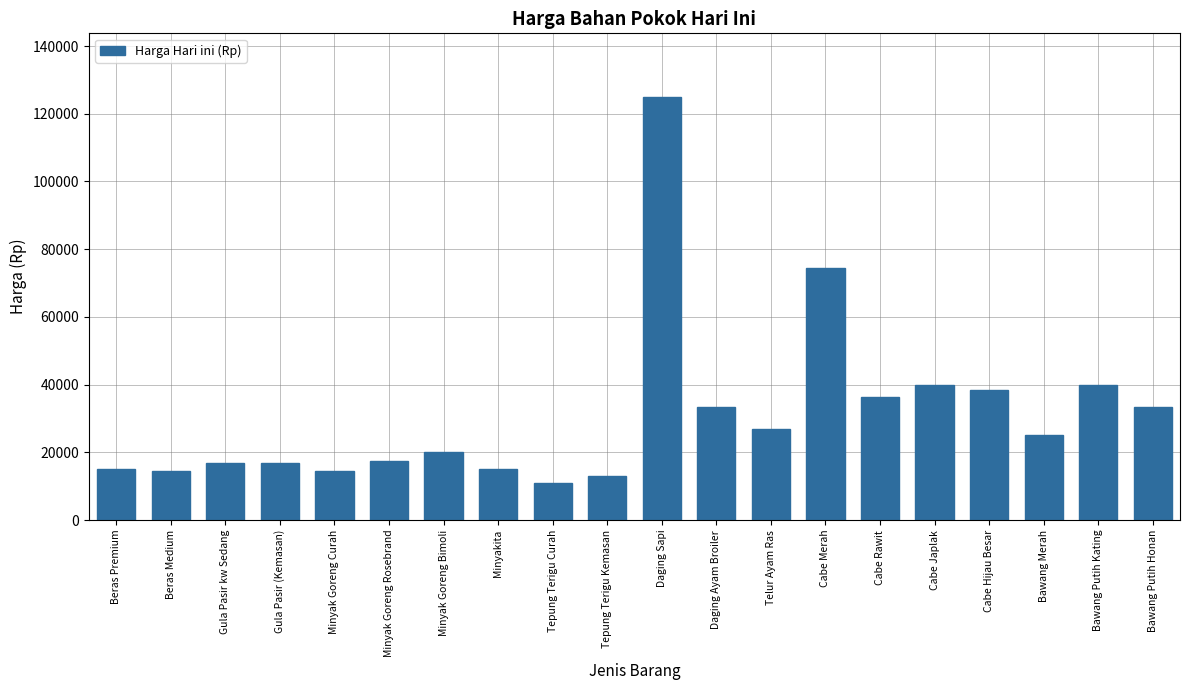

How many data points are less than 25000?

10